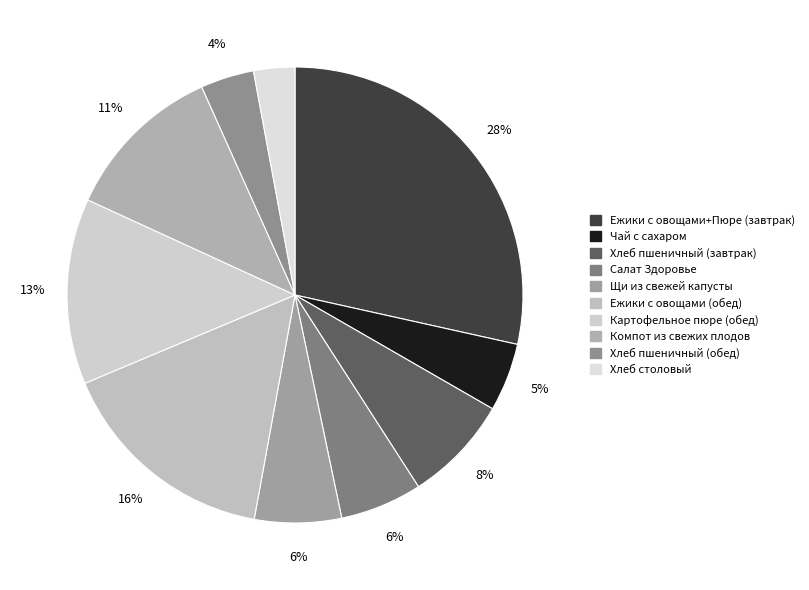

Is it true that Ежики с овощами+Пюре (завтрак) is 38% of the pie?

False